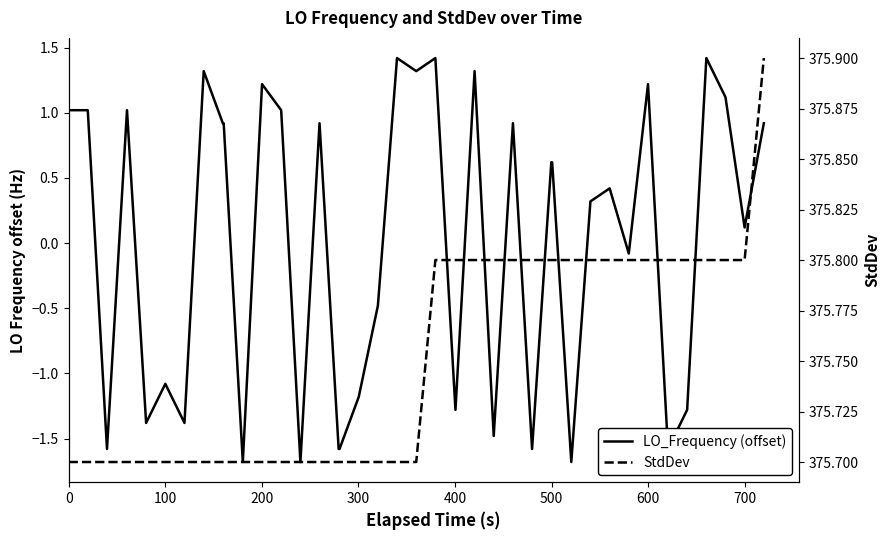

True or false: LO_Frequency (offset) and StdDev intersect in this chart.

False